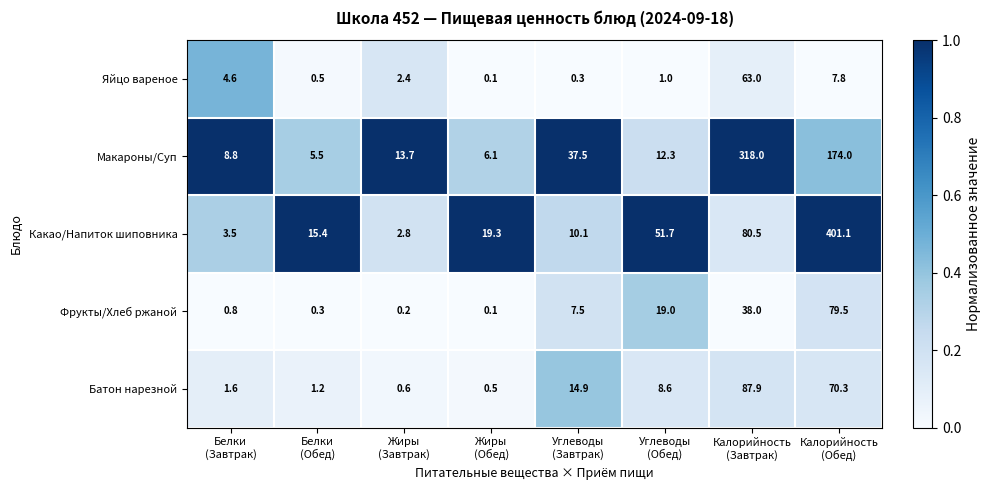

Which series has the largest range (max minus min)?

Какао/Напиток шиповника